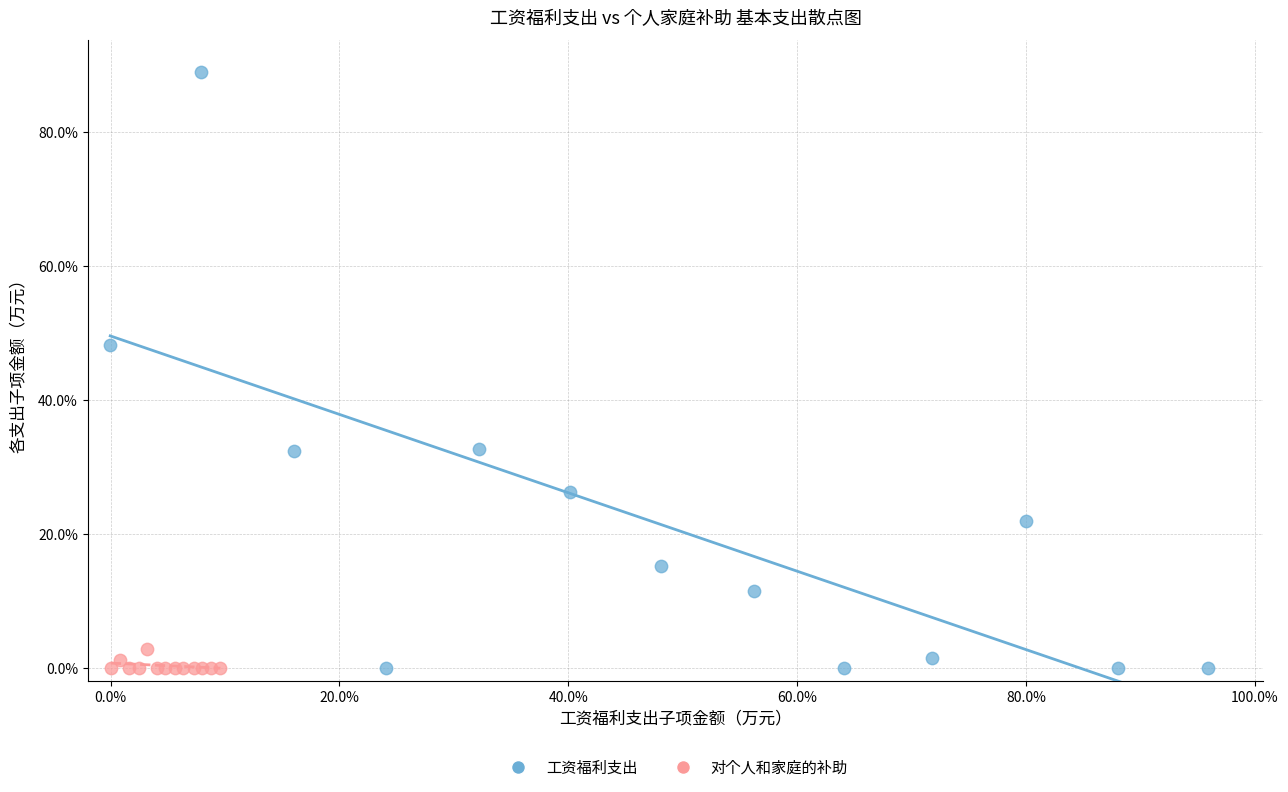

Which series has the widest spread of Y values?

工资福利支出